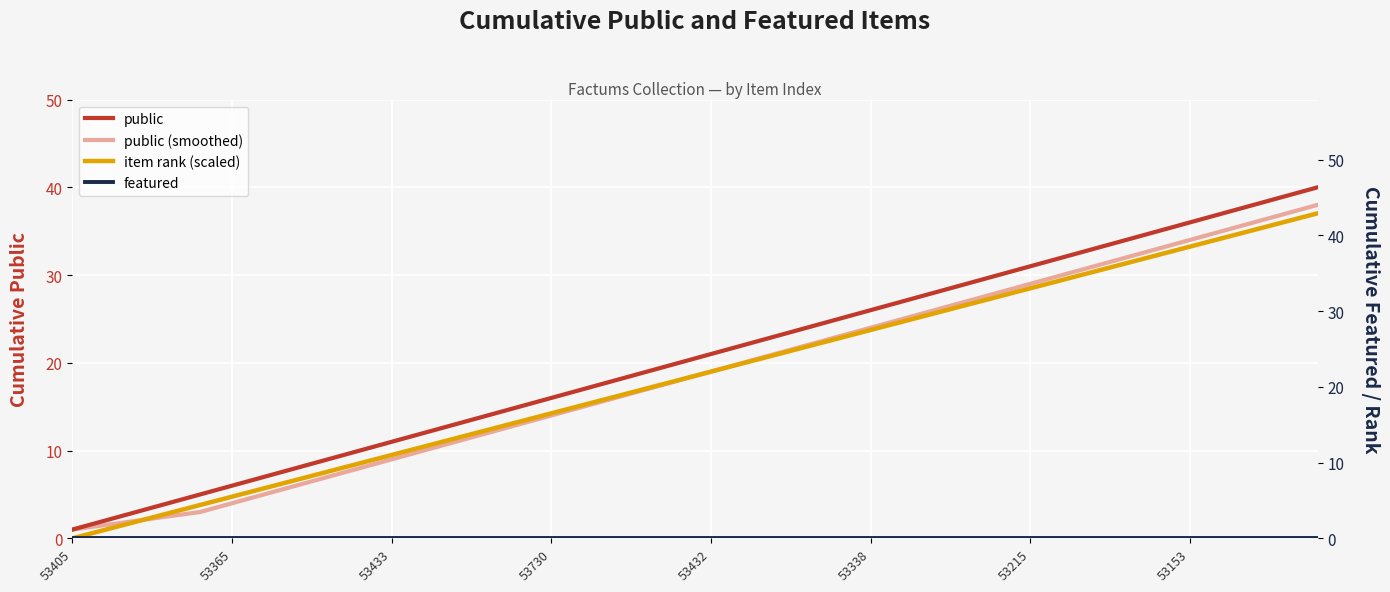

At which category does the chart reach its minimum across all series?

53405